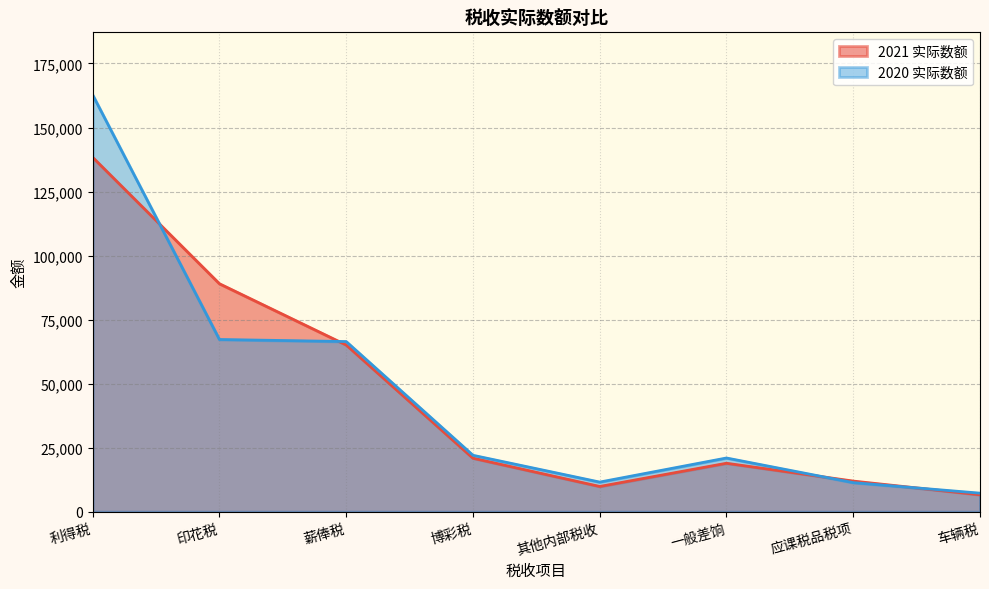

Which series has the widest spread of values?

2020 实际数额